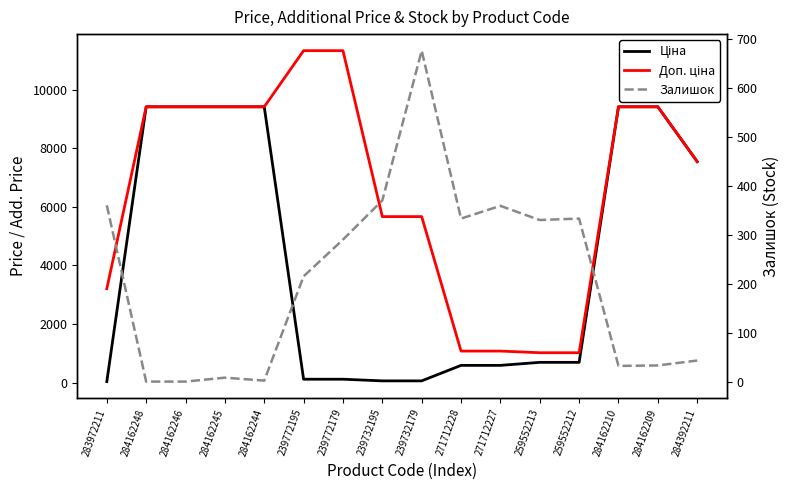

Does the chart have visible grid lines?

No